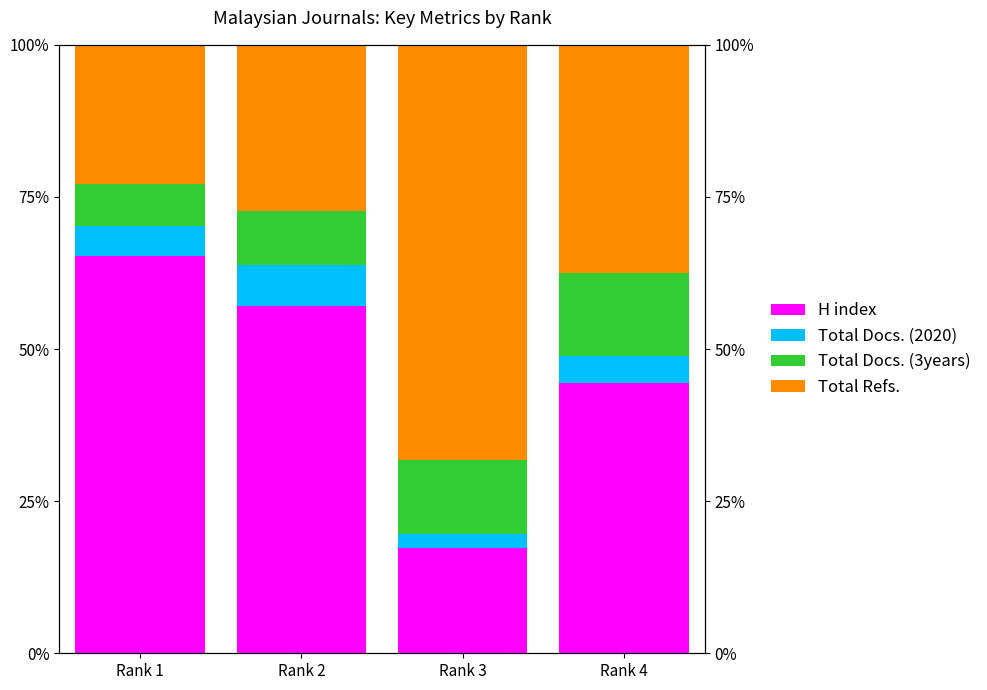

Is the value of Total Refs. at Rank 1 greater than the value of Total Docs. (3years) at Rank 3?

Yes